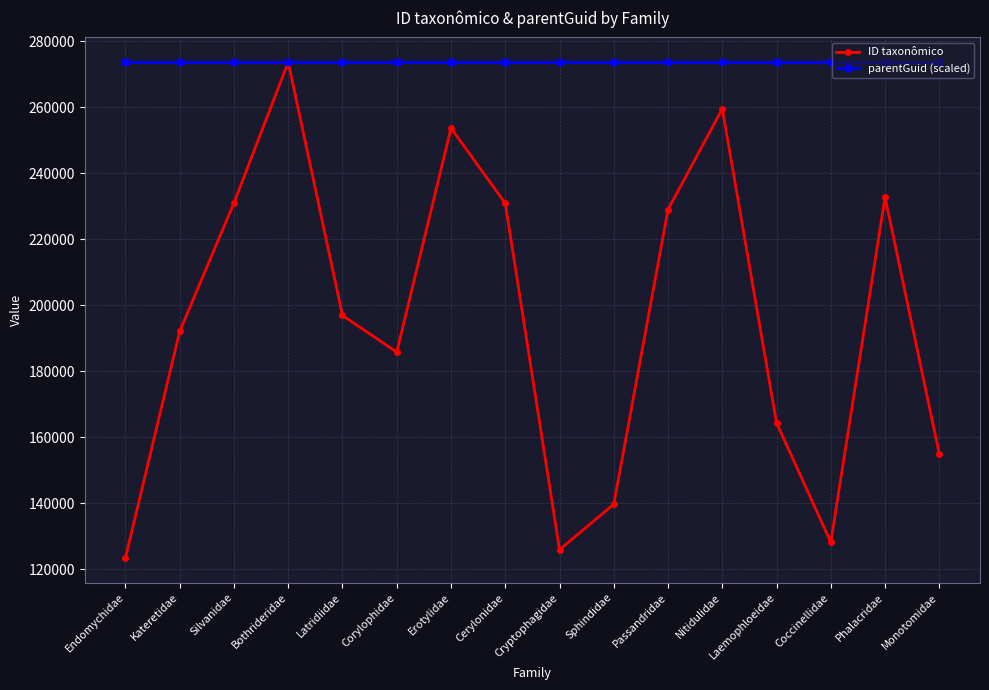

Where is the first local minimum for ID taxonômico?

Corylophidae